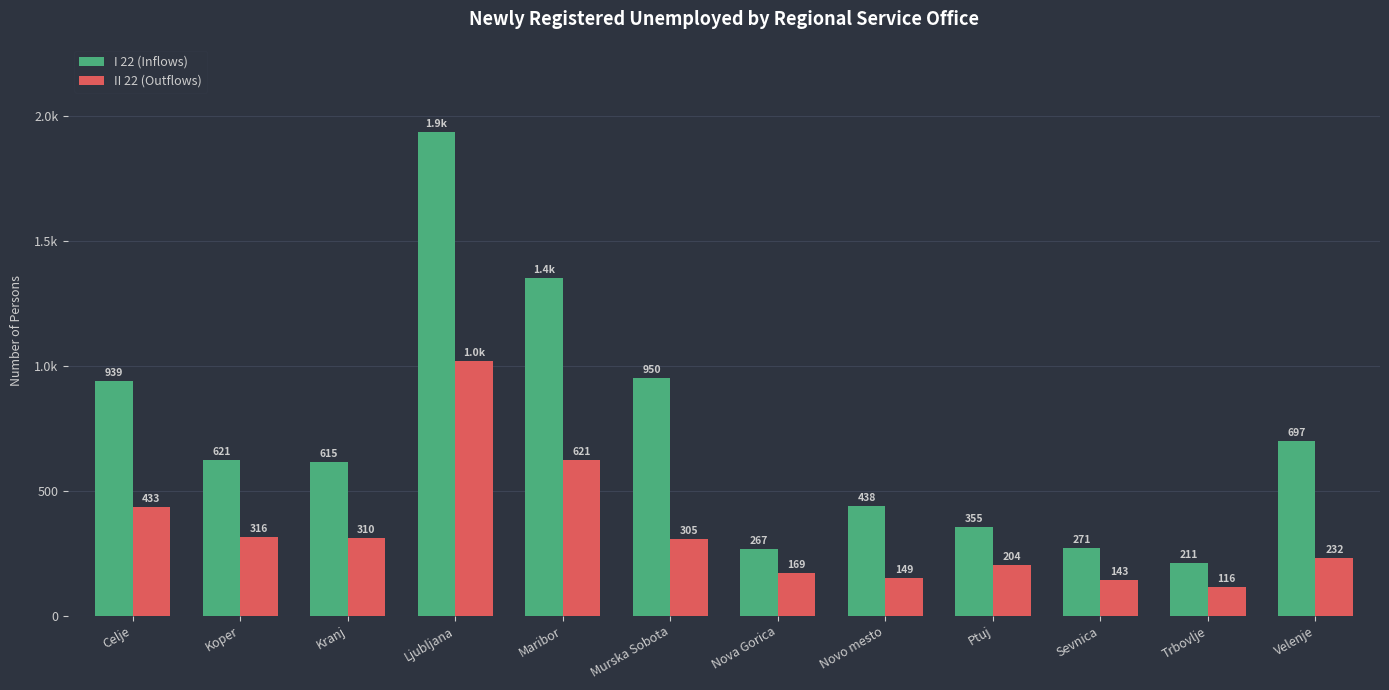

Reading left to right, extract all data points from this chart.

I 22 (Inflows): Celje=939	Koper=621	Kranj=615	Ljubljana=1937	Maribor=1352	Murska Sobota=950	Nova Gorica=267	Novo mesto=438	Ptuj=355	Sevnica=271	Trbovlje=211	Velenje=697
II 22 (Outflows): Celje=433	Koper=316	Kranj=310	Ljubljana=1017	Maribor=621	Murska Sobota=305	Nova Gorica=169	Novo mesto=149	Ptuj=204	Sevnica=143	Trbovlje=116	Velenje=232